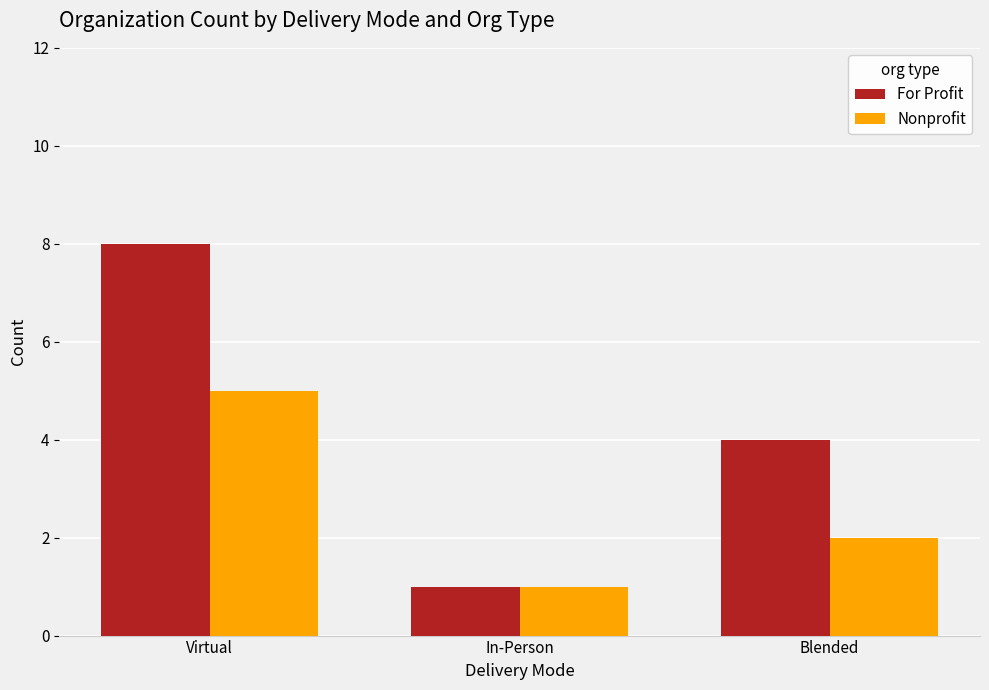

Which series has the widest spread of values?

For Profit